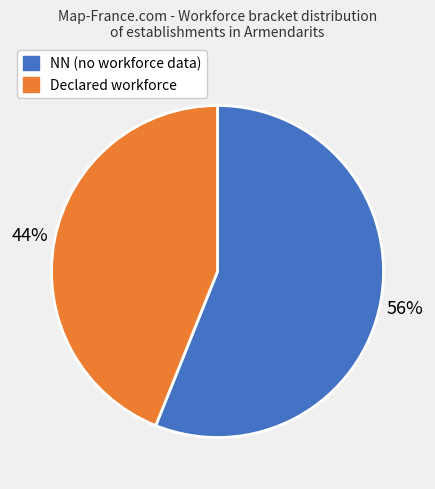

Does any single category account for the majority?

Yes